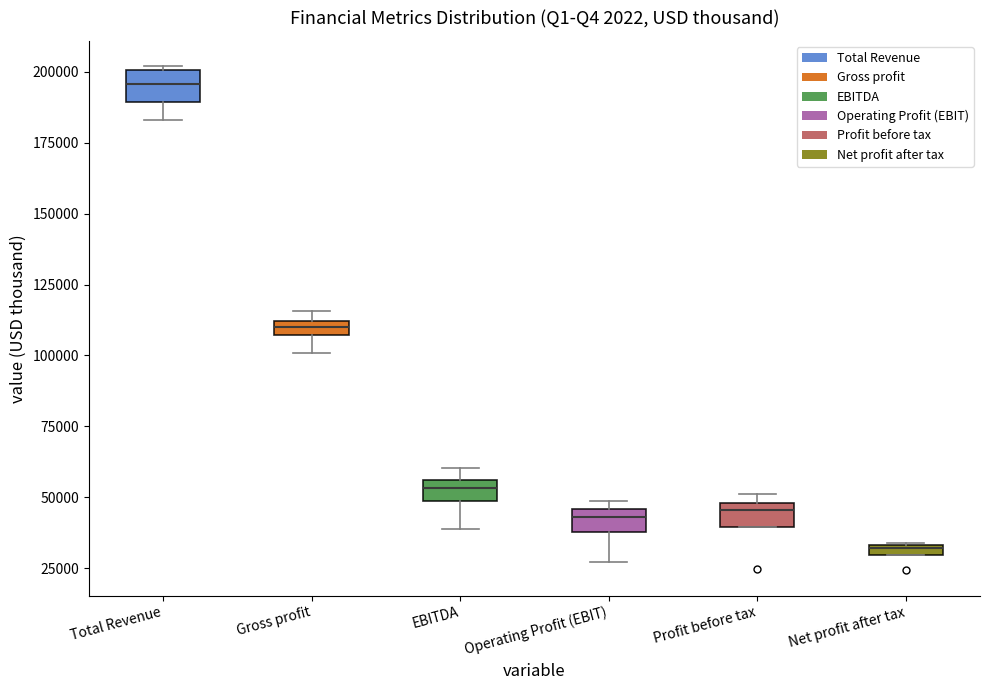

Where is the upper edge of the box for Net profit after tax on the y-axis? The values are not printed on the chart, so give them approximately, as read against the axis.

35000